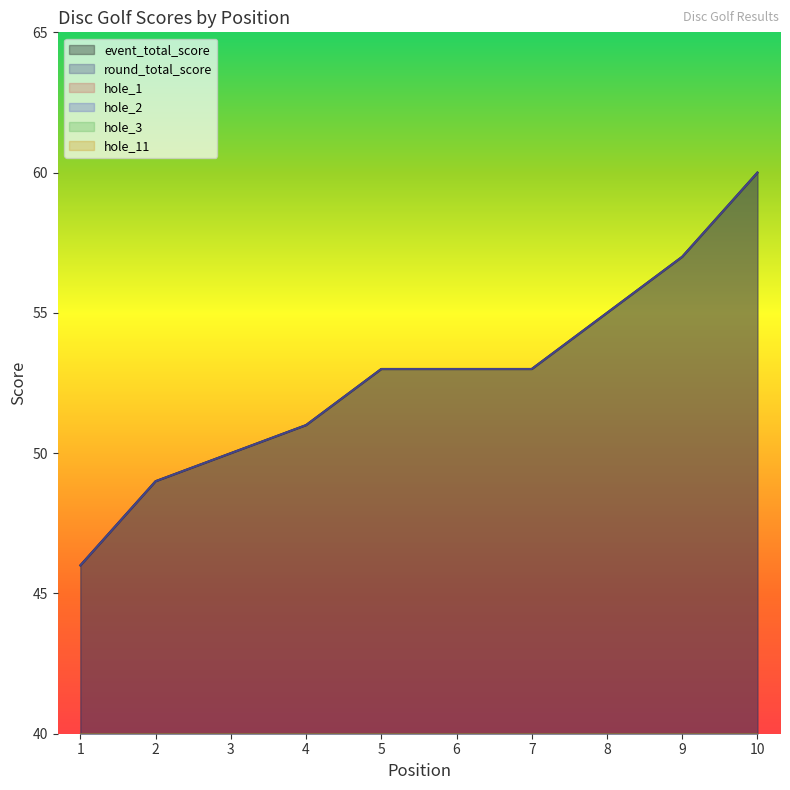

What is the value of the hole_2 point at the 5th from the left?

2